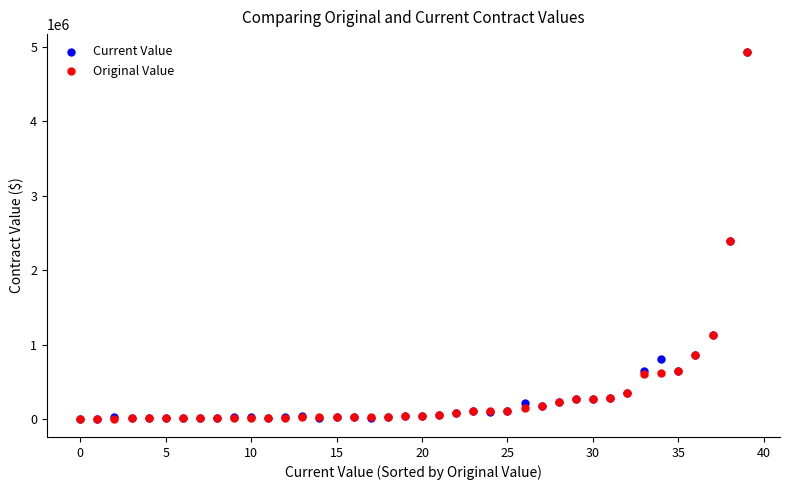

What are all the series names shown in the legend?

Current Value, Original Value